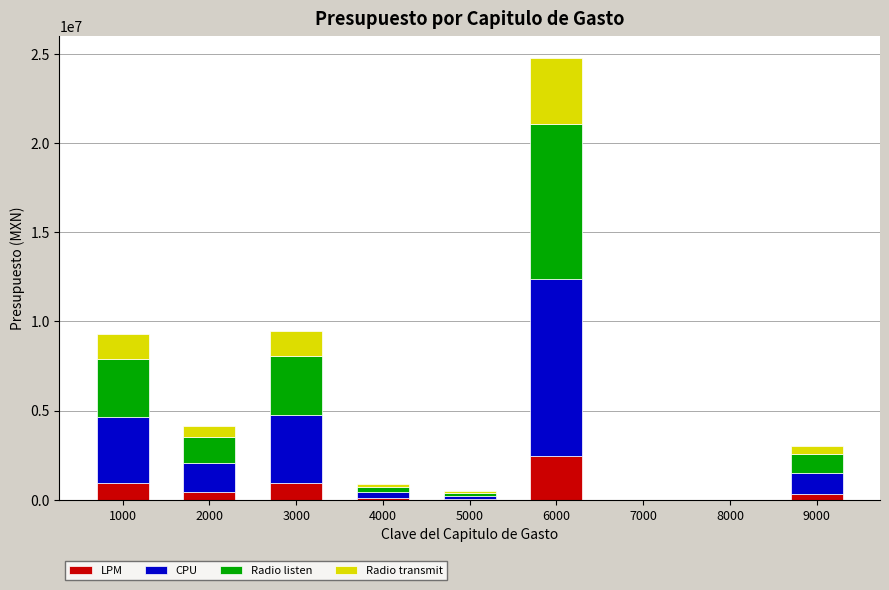

Count the number of data series in this chart.

4